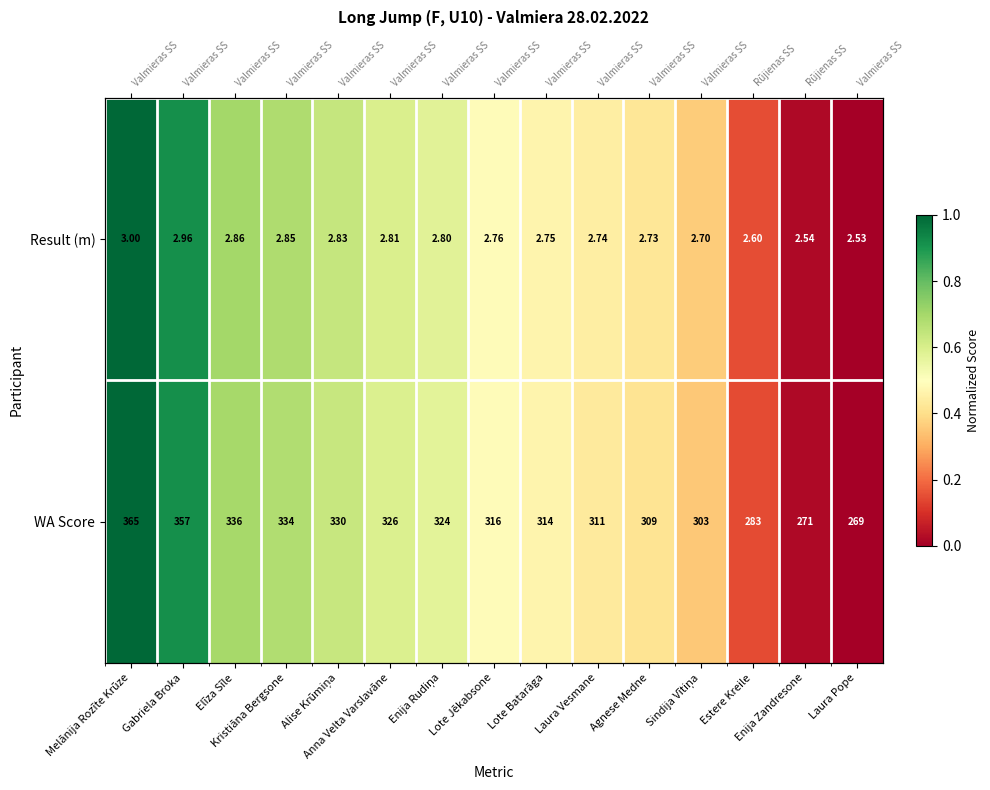

Which category has the lowest value in the Result (m) series?

Laura Pope